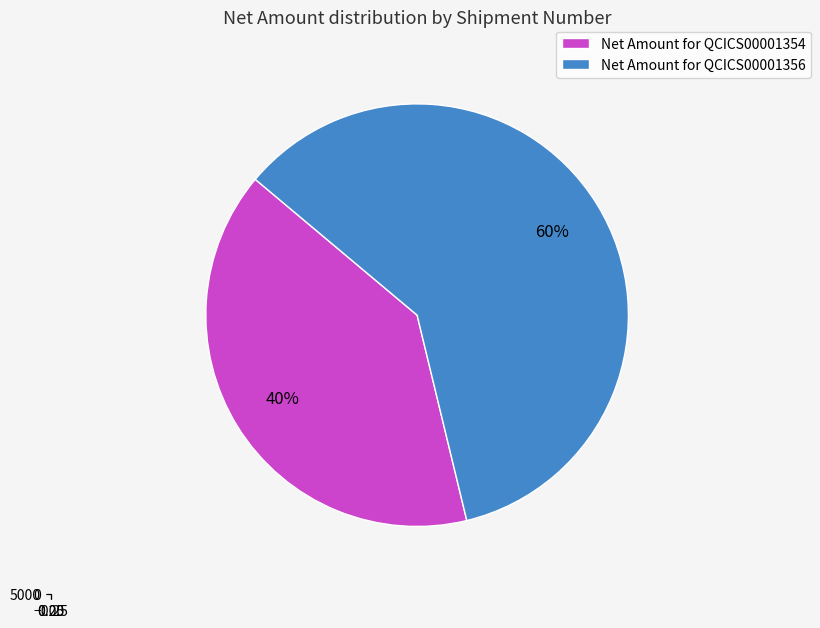

Does QCICS00001356 represent more than half of the total?

Yes